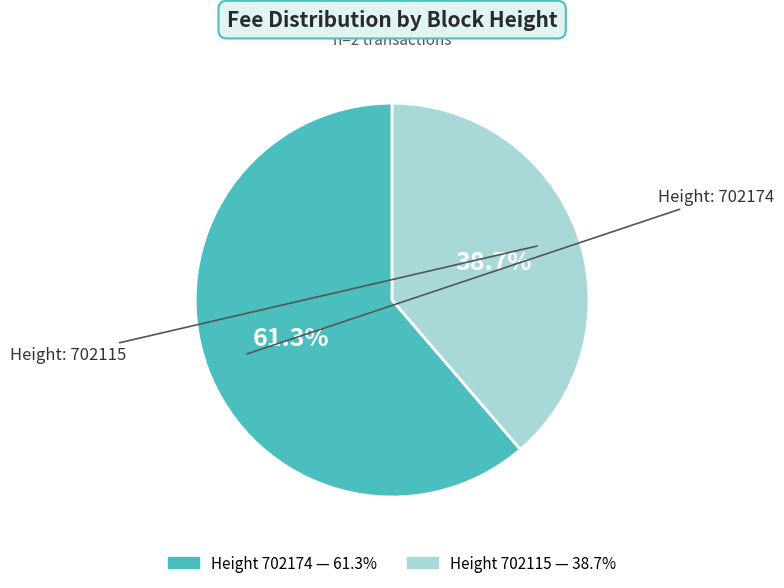

Does any single category account for the majority?

Yes